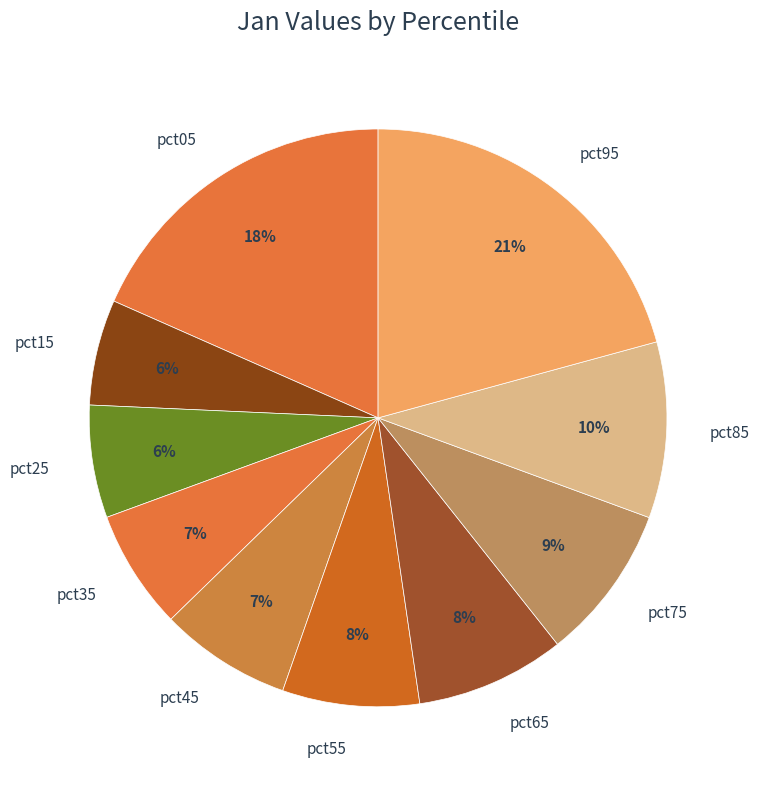

To the nearest percent, what is the difference between the pct45 and pct25 slice percentages?

1%